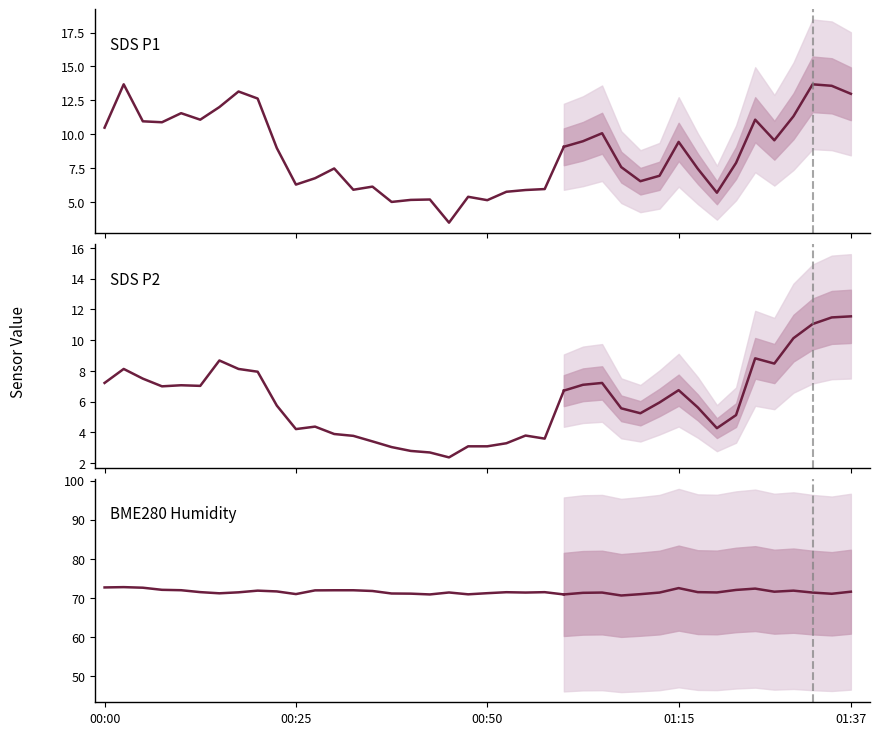

What is the value of the SDS P2 point at the 22nd from the left?

3.3